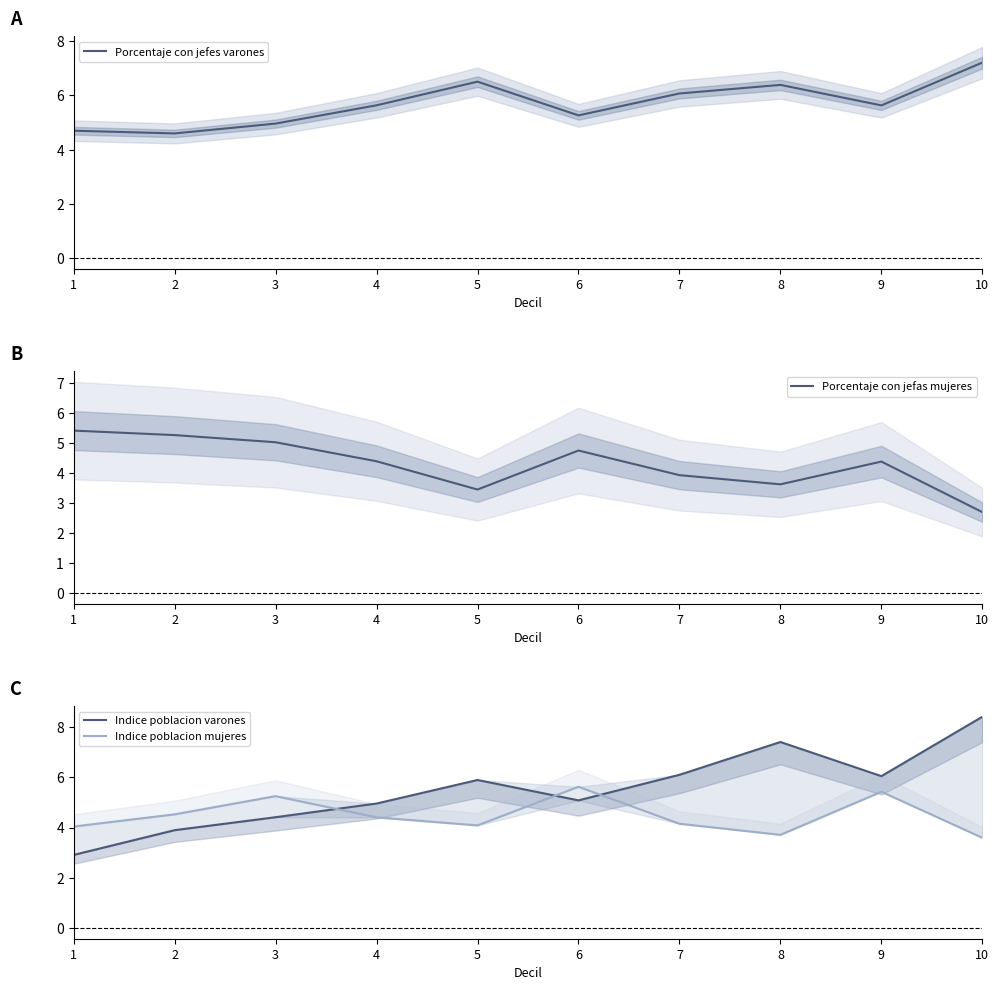

Is the value of Porcentaje con jefas mujeres at 9 greater than the value of Porcentaje con jefes varones at 9?

No